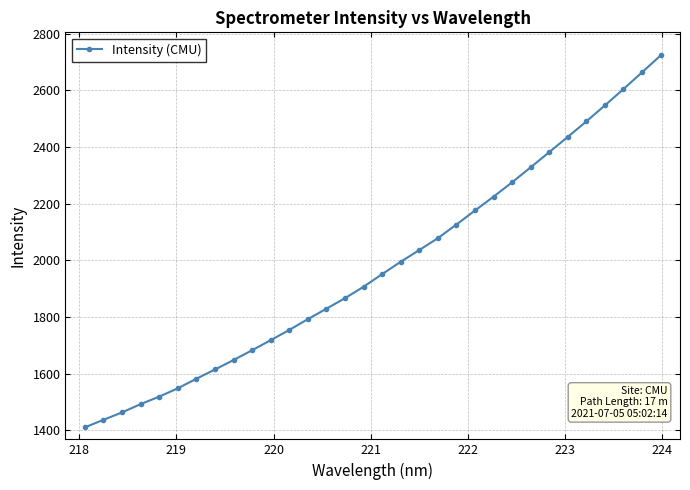

What is the value of the 4th point from the left?

1492.9